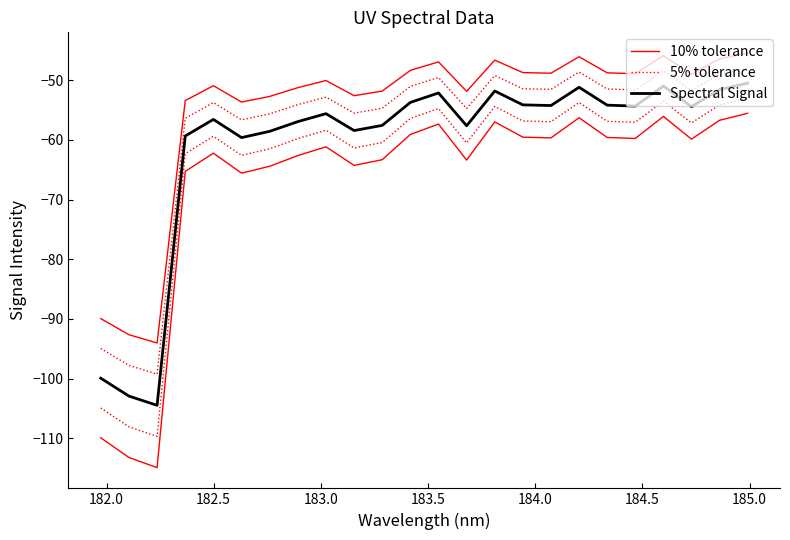

Is this an area chart (filled region under the line)?

No